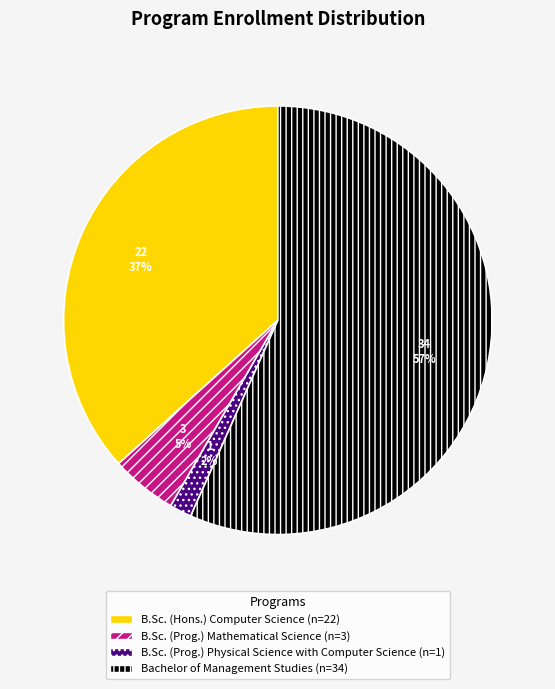

How many segments does this pie chart have?

4